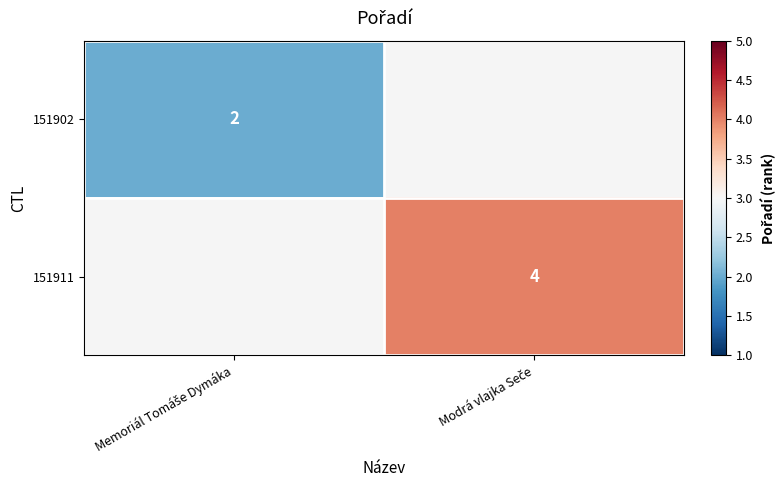

Which label corresponds to the smallest value in the chart?

Memoriál Tomáše Dymáka